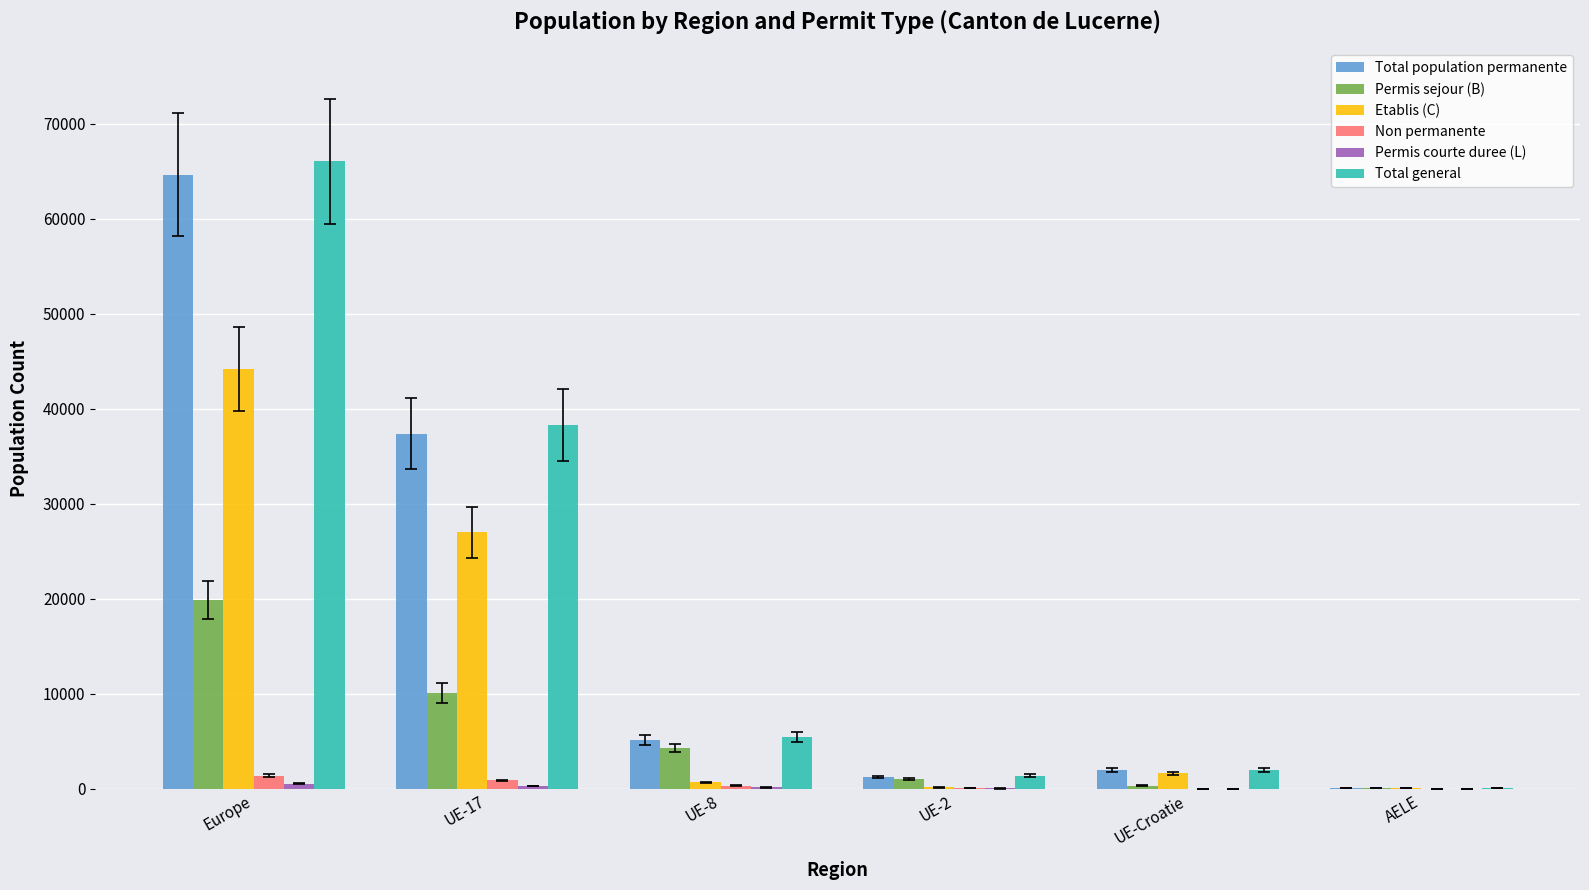

At which category is the sum across all series the highest?

Europe